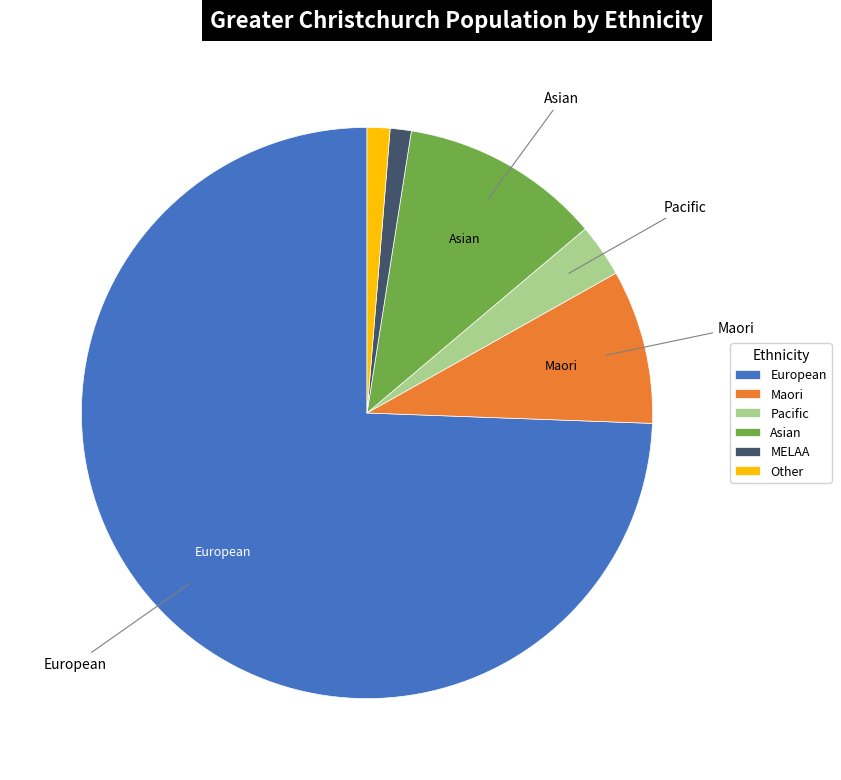

Which has a higher value, Asian or Pacific?

Asian